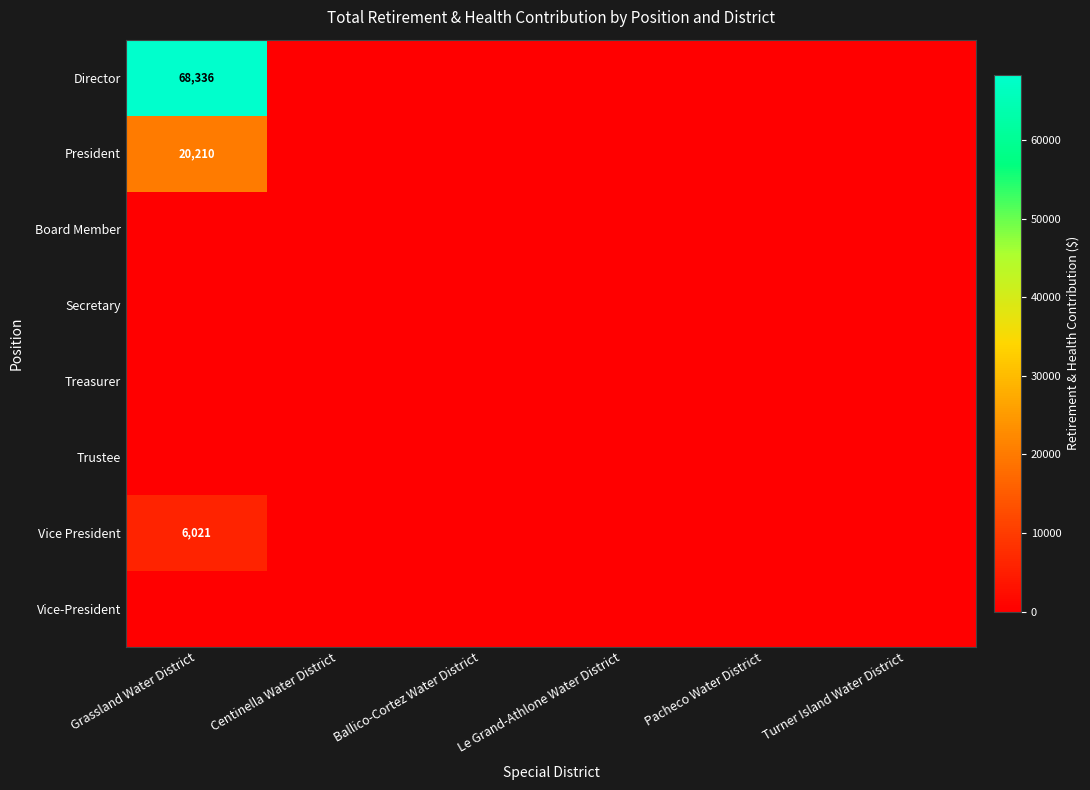

The President series shows 20210 at Grassland Water District. True or false?

True